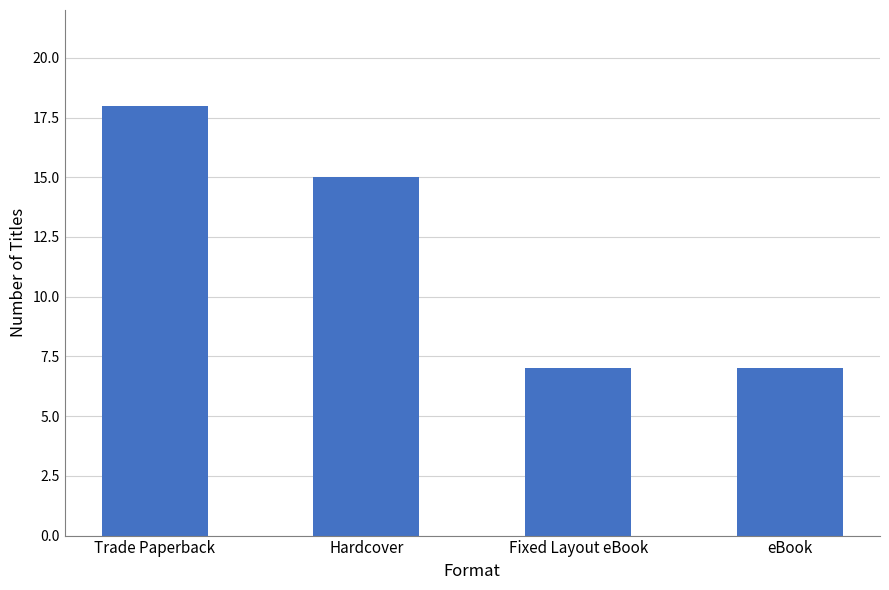

What is the difference between the maximum and second lowest values?

11